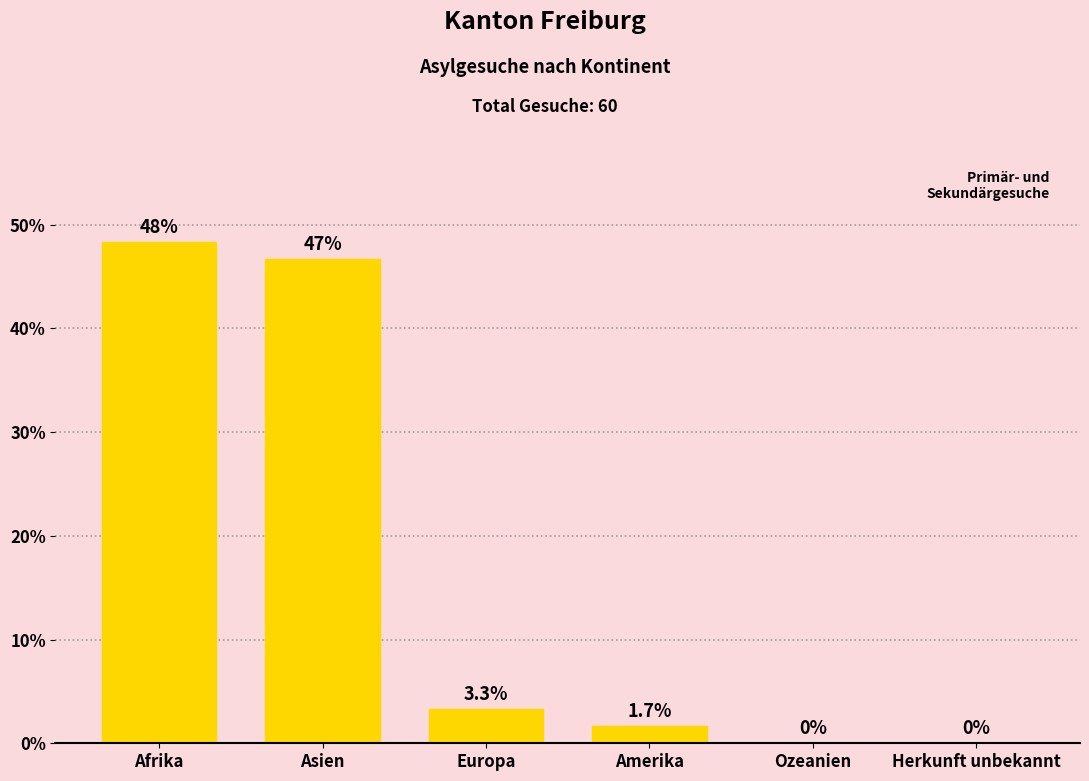

Which has a higher value, Afrika or Ozeanien?

Afrika